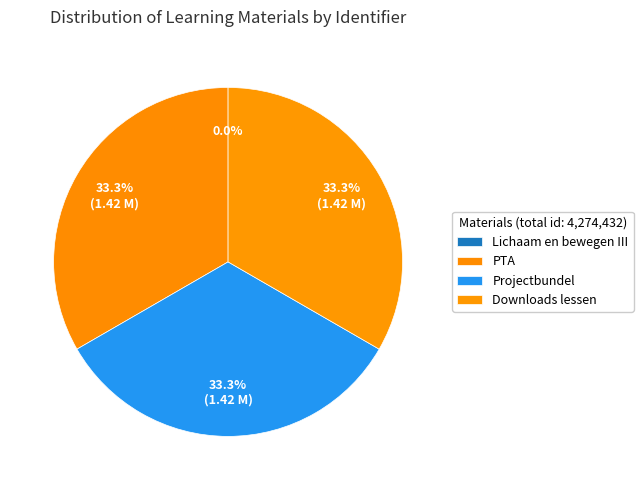

Rank the categories by value from lowest to highest.

Lichaam en bewegen III, PTA, Projectbundel, Downloads lessen